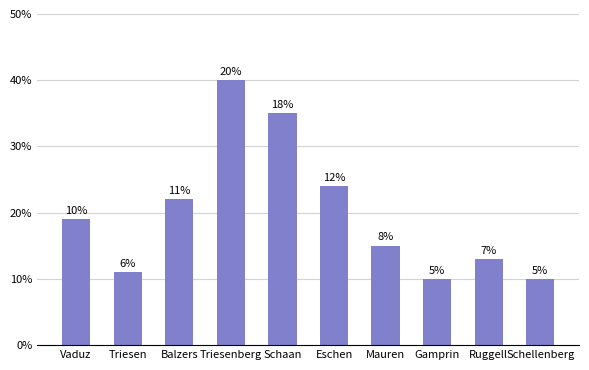

Rank the categories by value from highest to lowest.

Triesenberg, Schaan, Eschen, Balzers, Vaduz, Mauren, Ruggell, Triesen, Gamprin, Schellenberg